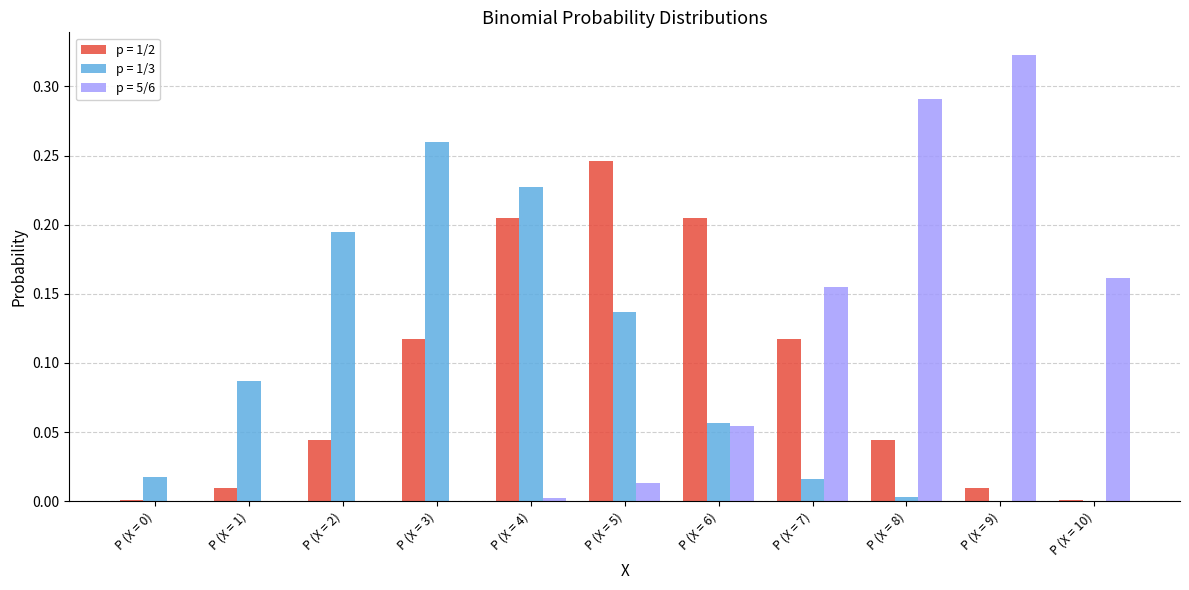

Between P (X = 1) and P (X = 4), which series saw the biggest shift?

p = 1/2